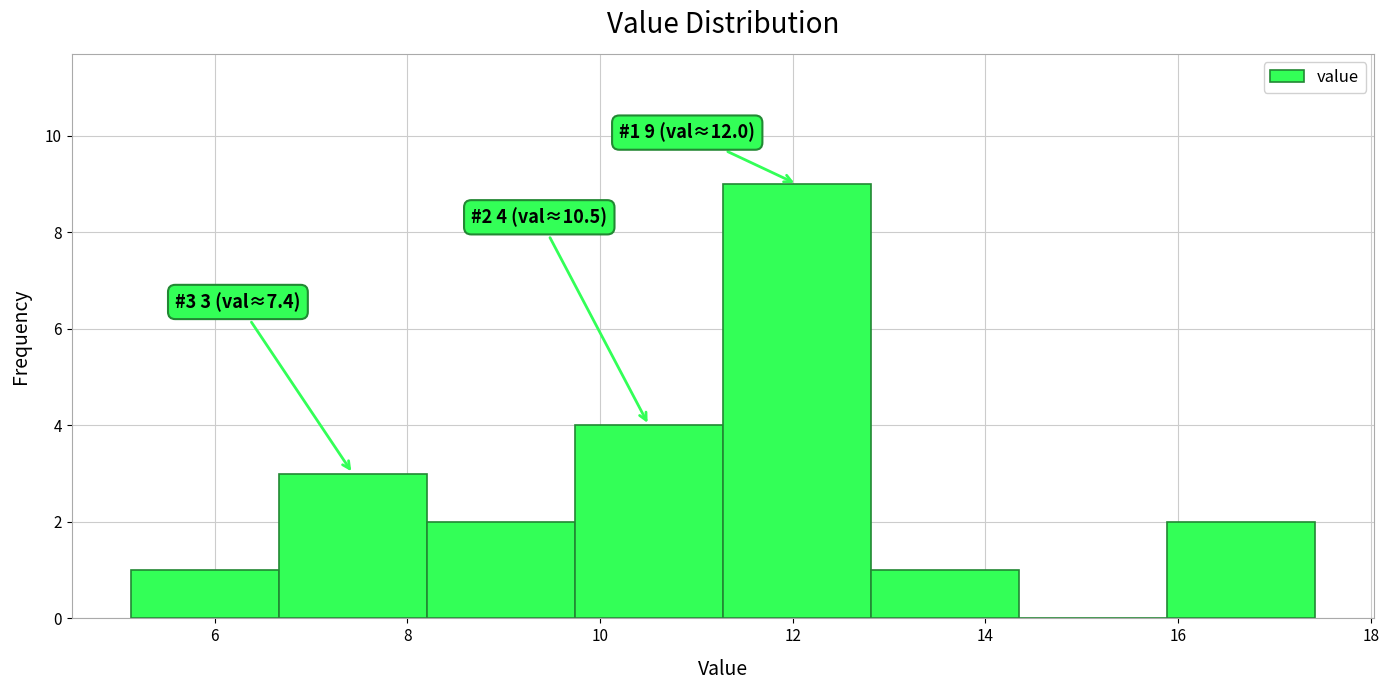

Which range on the x-axis has the tallest bar?

11.2 to 12.8